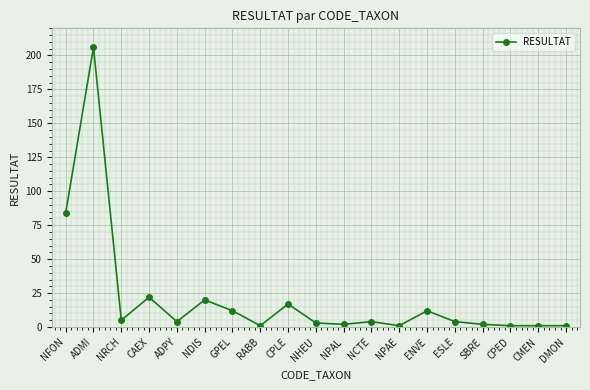

True or false: there are more than 0 points higher than both neighbors.

True